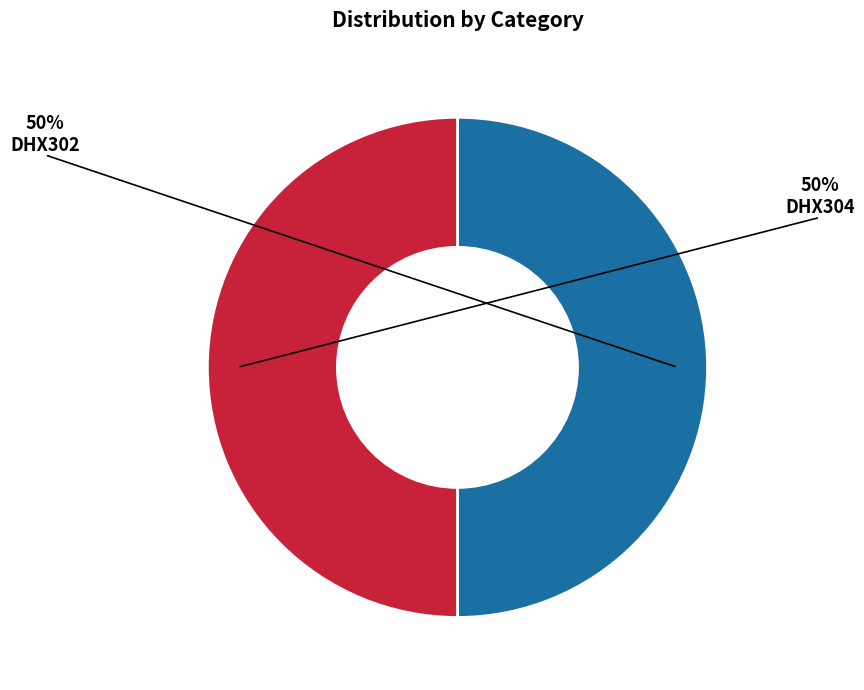

Is it true that DHX304 is 50% of the pie?

True